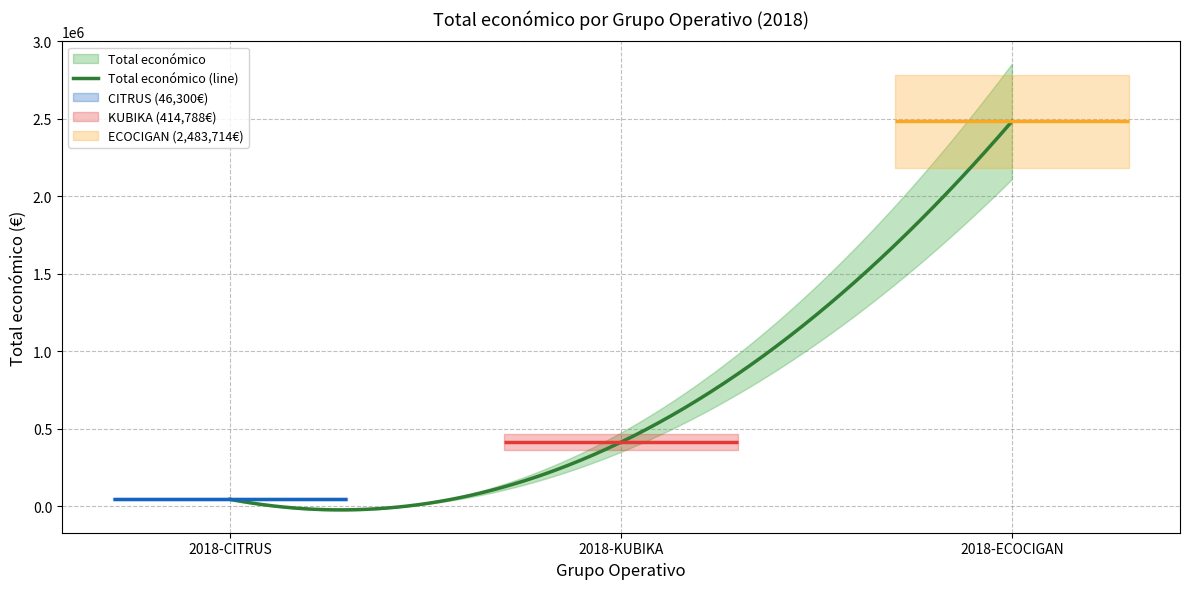

What is the sum of the values at 2018-KUBIKA and 2018-ECOCIGAN?

2898502